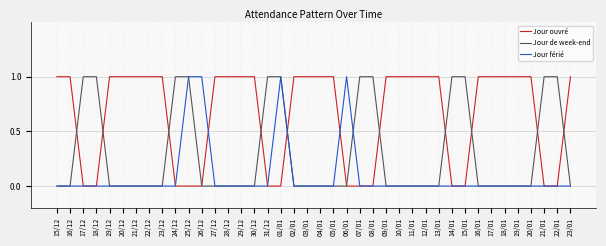

How many lines are shown in the chart?

3